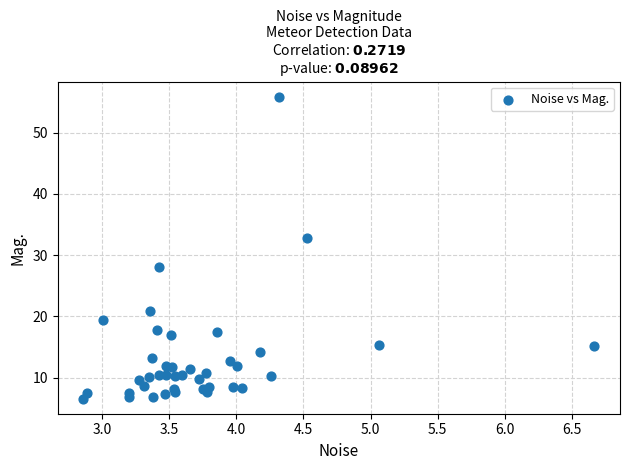

What Y value in the scatter plot is closest to 31?

32.8